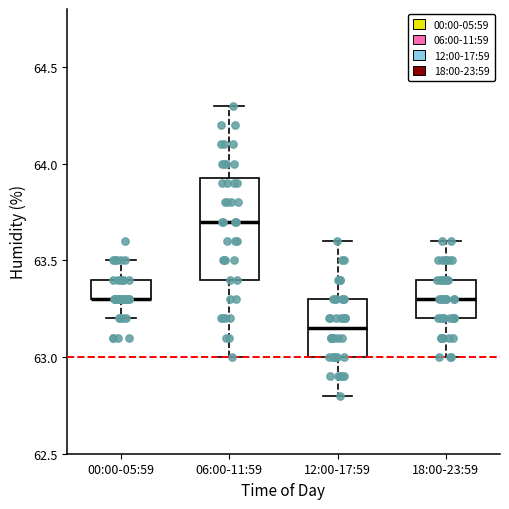

Which box is the tallest, from its lower edge to its upper edge?

06:00-11:59